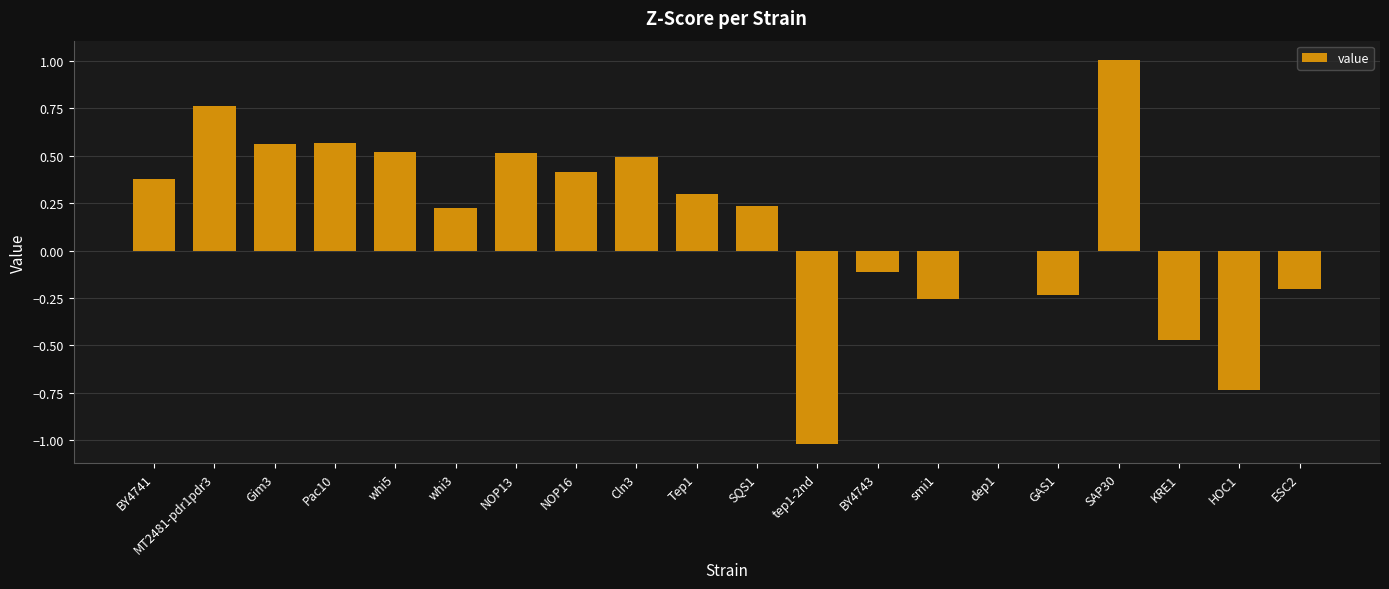

At which category does the chart reach its peak across all series?

SAP30